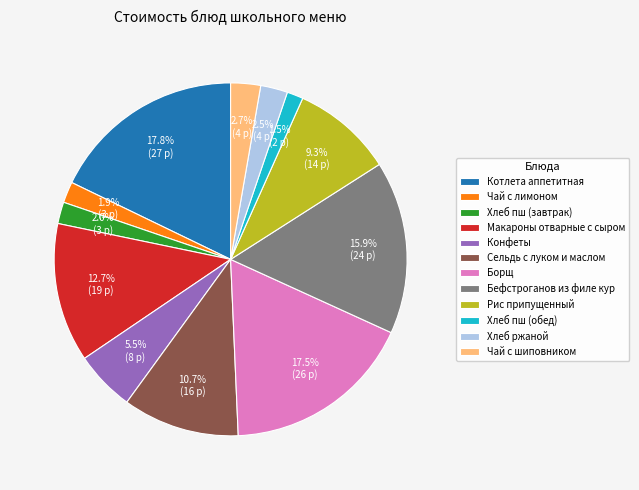

Does Бефстроганов из филе кур represent more than half of the total?

No